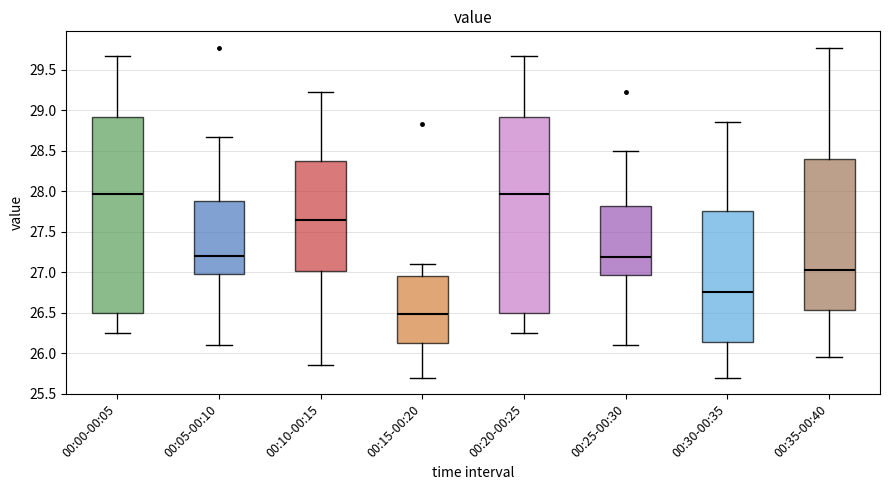

Reading left to right, read every box against the y-axis: the position of its median line, the range the box covers, and the ends of its whiskers. The values are not printed on the chart, so give them approximately, as read against the axis.

00:00-00:05: median 27.95, box 26.50 to 28.90, whiskers 26.25 to 29.65
00:05-00:10: median 27.20, box 27.00 to 27.90, whiskers 26.10 to 28.65
00:10-00:15: median 27.65, box 27.00 to 28.40, whiskers 25.85 to 29.25
00:15-00:20: median 26.50, box 26.15 to 26.95, whiskers 25.70 to 27.10
00:20-00:25: median 27.95, box 26.50 to 28.90, whiskers 26.25 to 29.65
00:25-00:30: median 27.20, box 26.95 to 27.80, whiskers 26.10 to 28.50
00:30-00:35: median 26.75, box 26.15 to 27.75, whiskers 25.70 to 28.85
00:35-00:40: median 27.05, box 26.55 to 28.40, whiskers 25.95 to 29.75